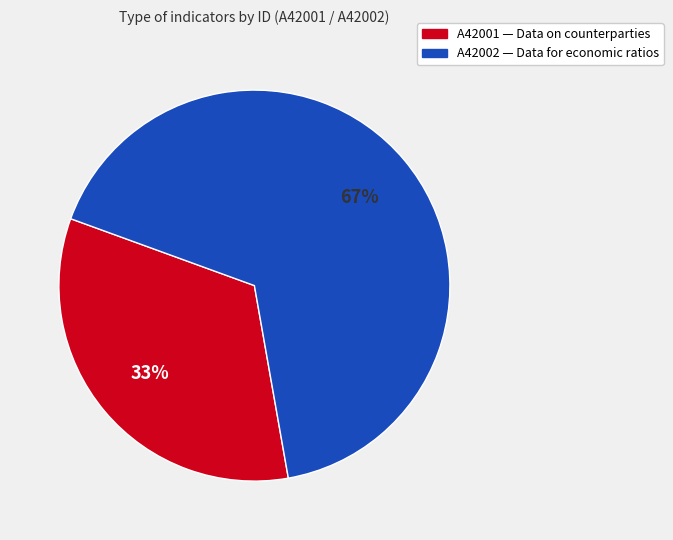

What is the largest slice in the pie chart?

A42002